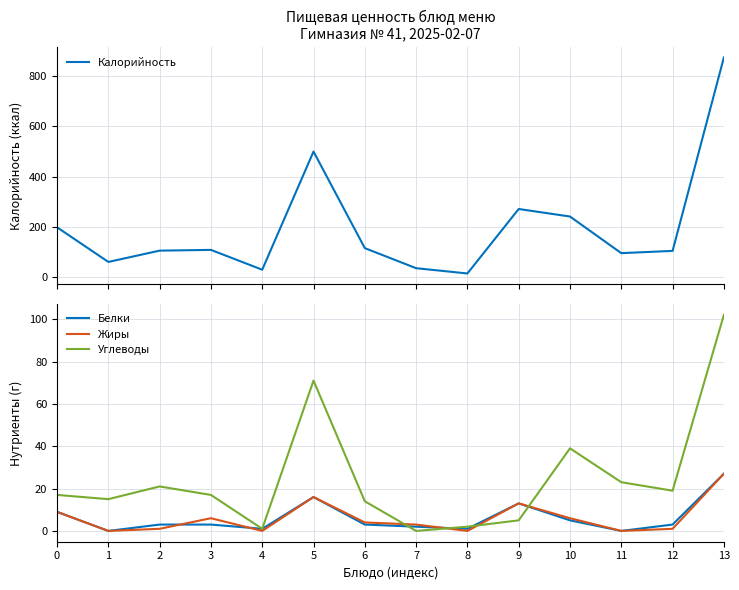

Is the value of Белки at 4 greater than the value of Жиры at 6?

No